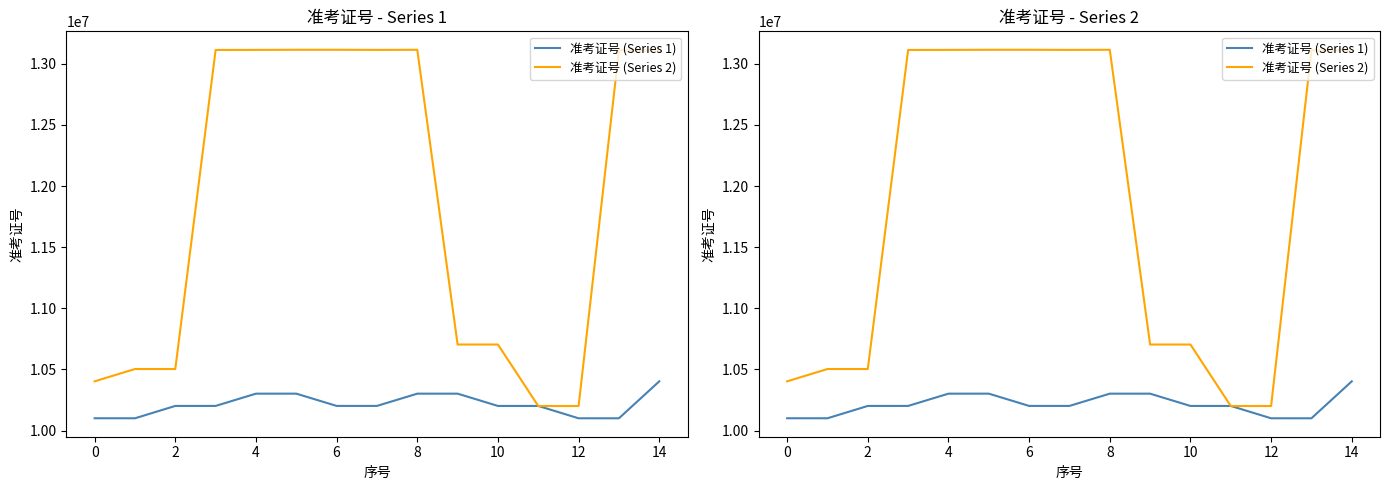

Between which two adjacent categories do 准考证号 (Series 2) and 准考证号 (Series 1) first intersect?

10 and 11